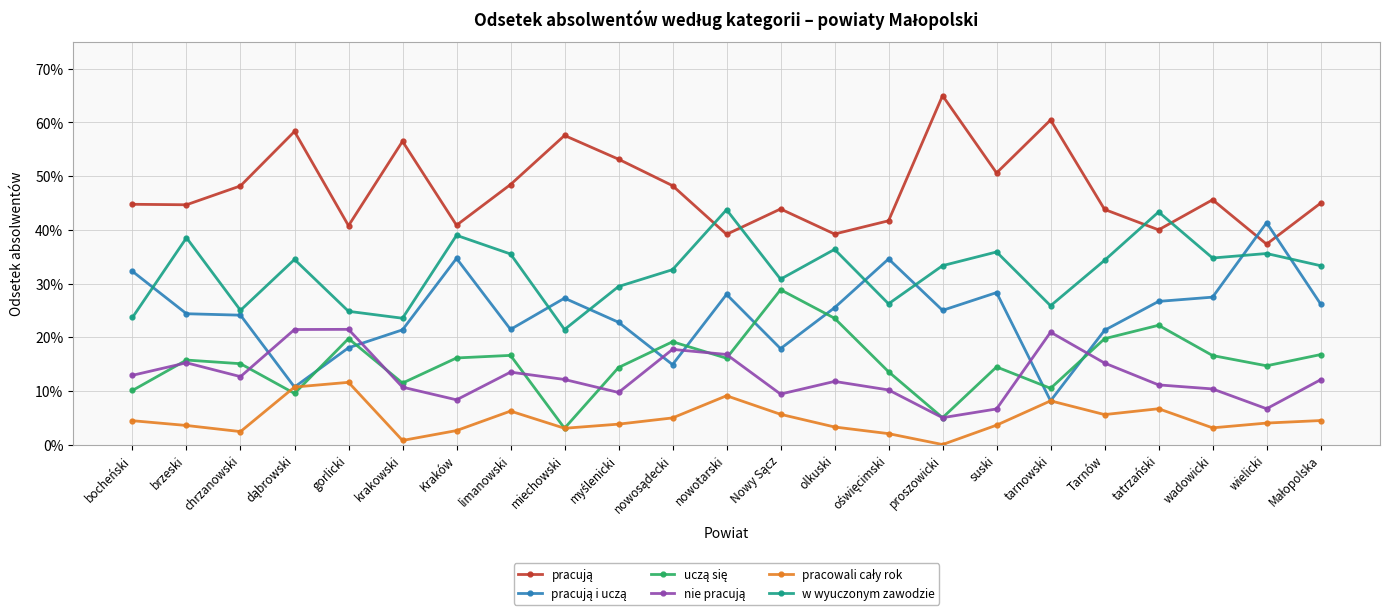

Is this an area chart (filled region under the line)?

No